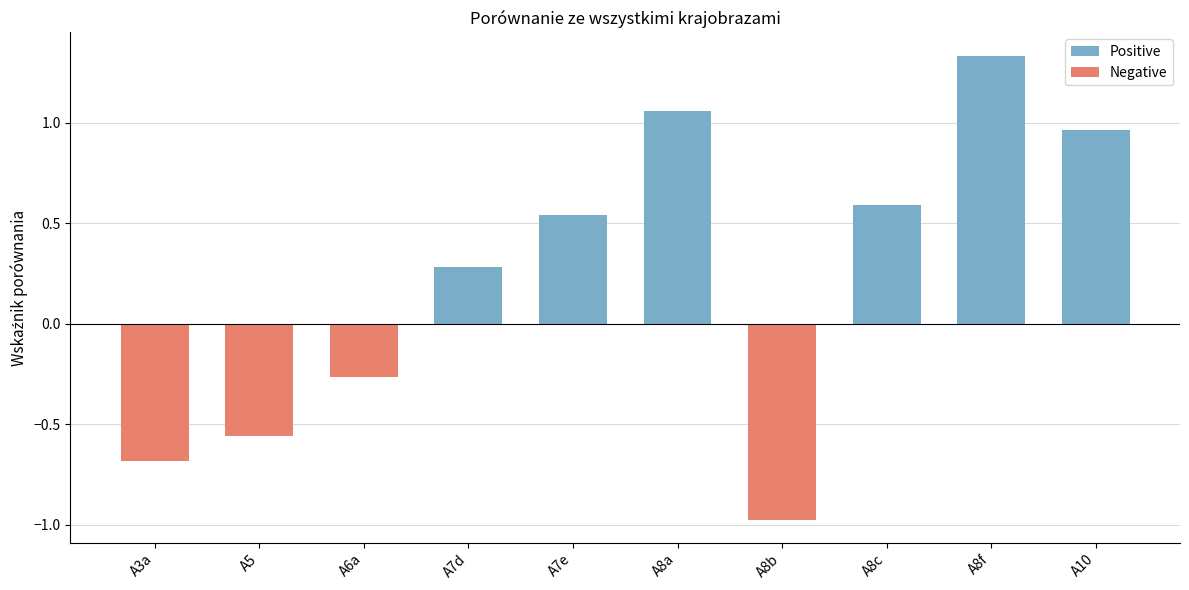

Rank the series by their maximum value, from lowest to highest.

Negative, Positive